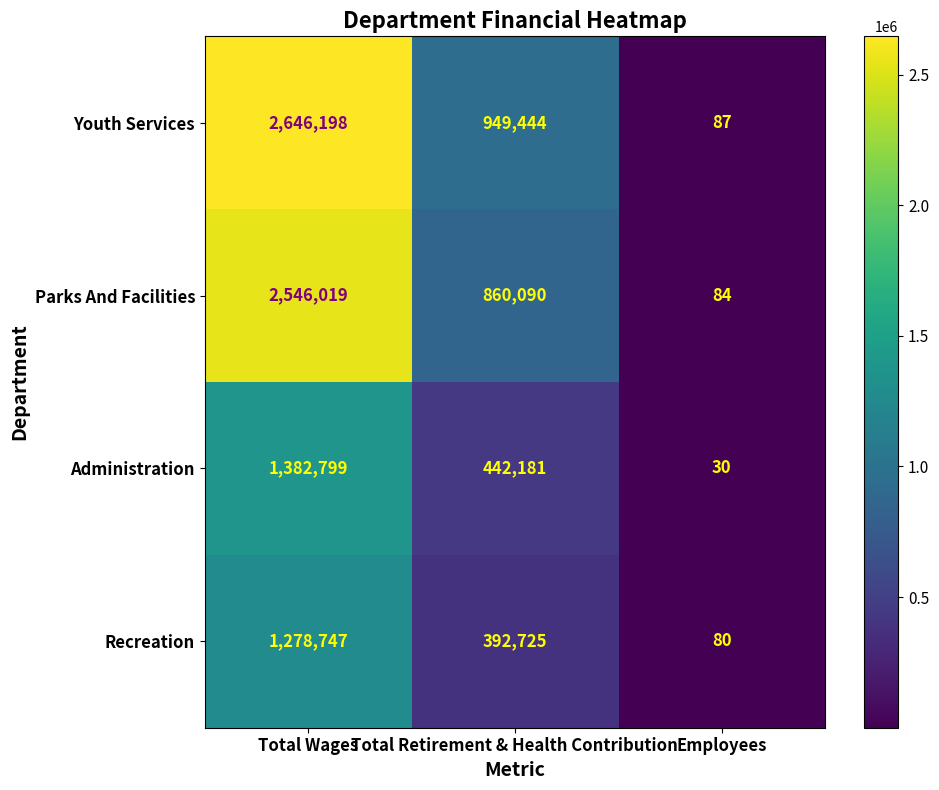

Is the value of Parks And Facilities at Employees greater than the value of Youth Services at Employees?

No